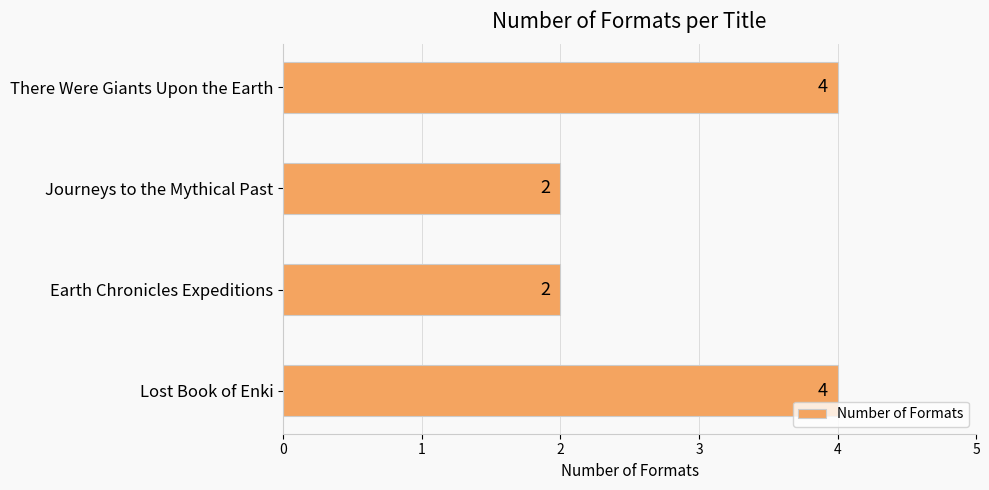

The chart shows a value of 4 at There Were Giants Upon the Earth. True or false?

True